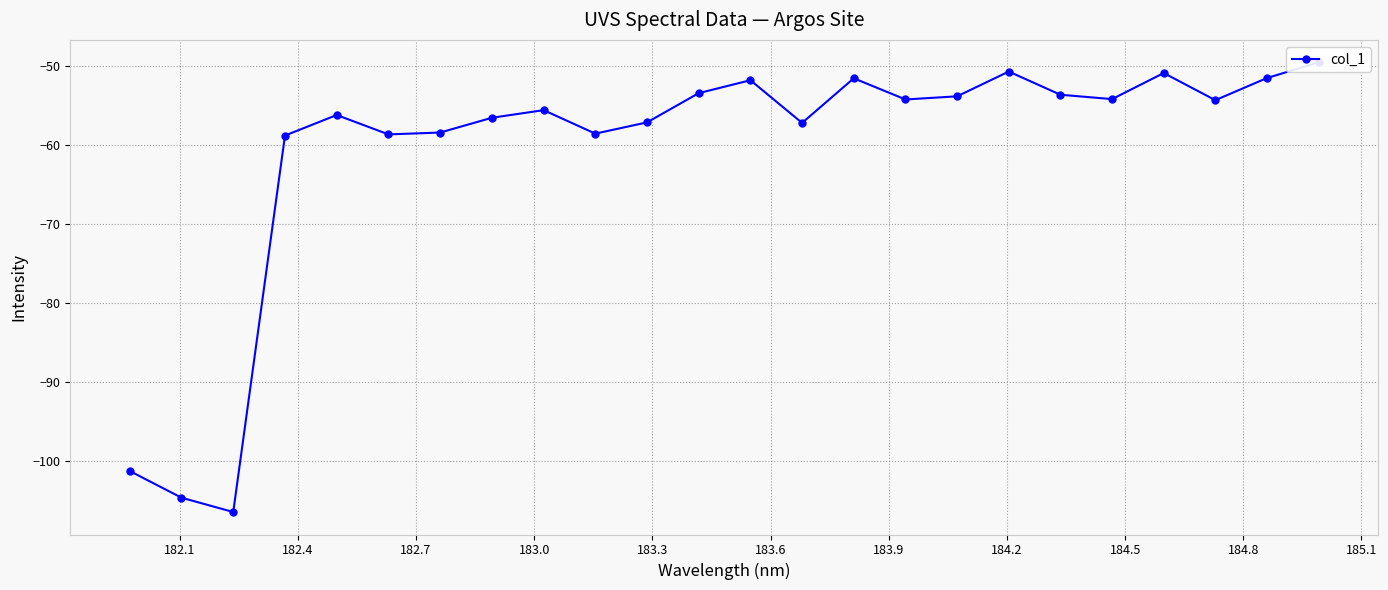

What is the difference between the second highest and second lowest values?

54.0